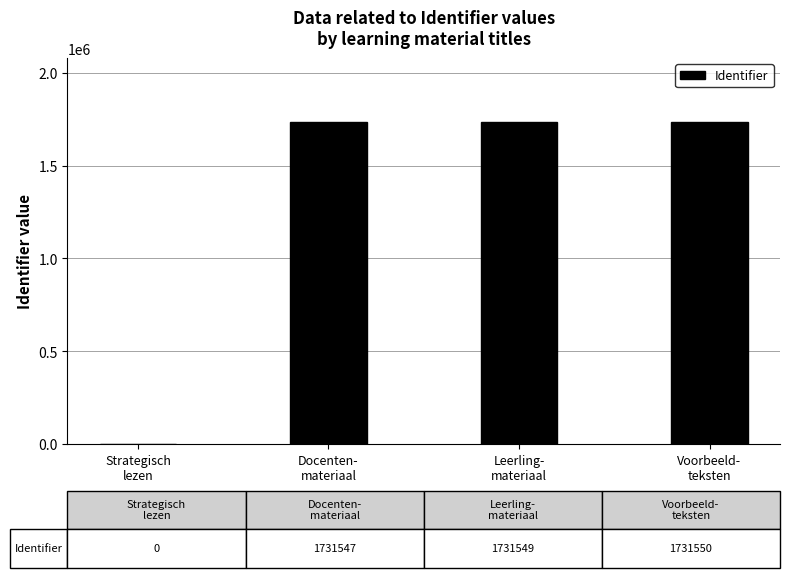

How many categories are shown in the chart?

4